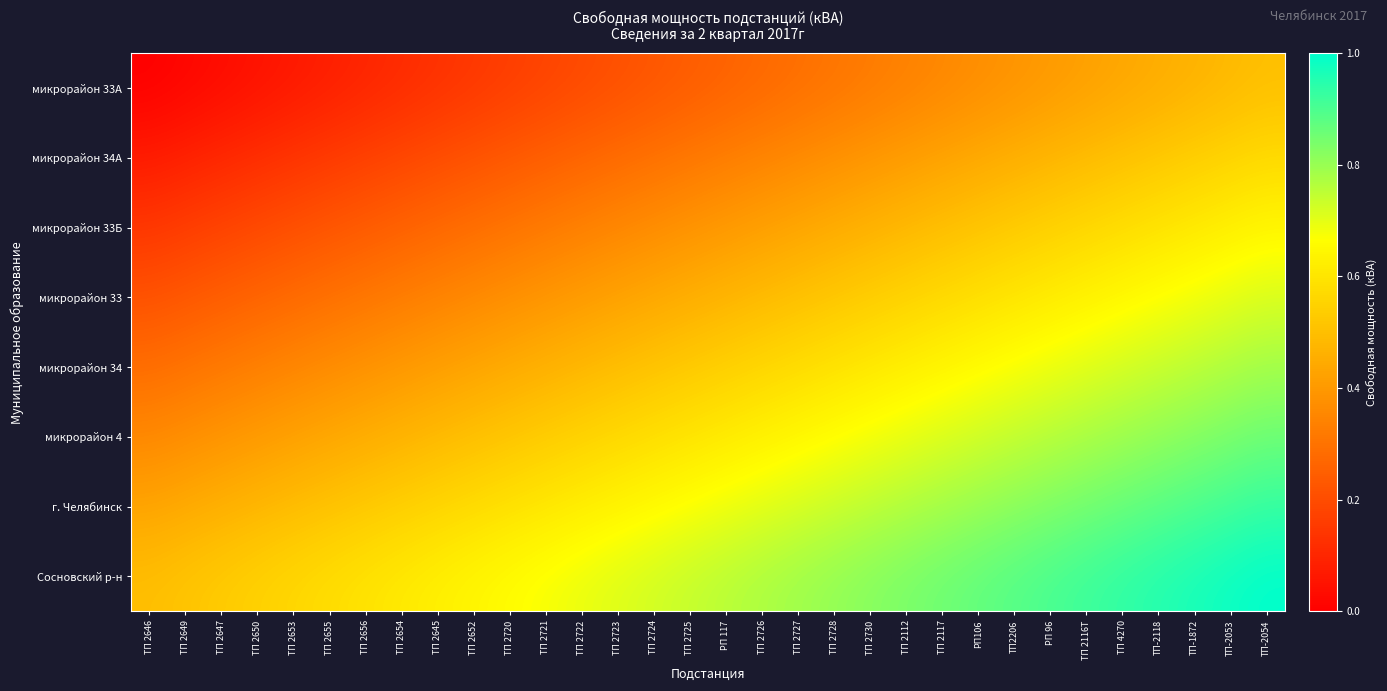

What is the difference between the highest and lowest values at ТП 2720?

0.5